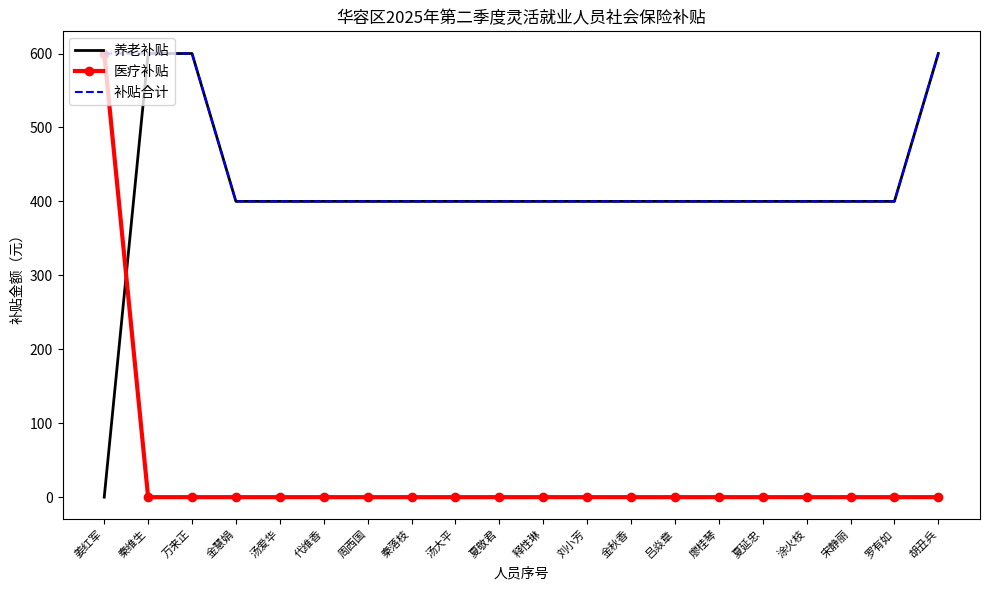

The 补贴合计 series shows 573 at 金秋香. True or false?

False